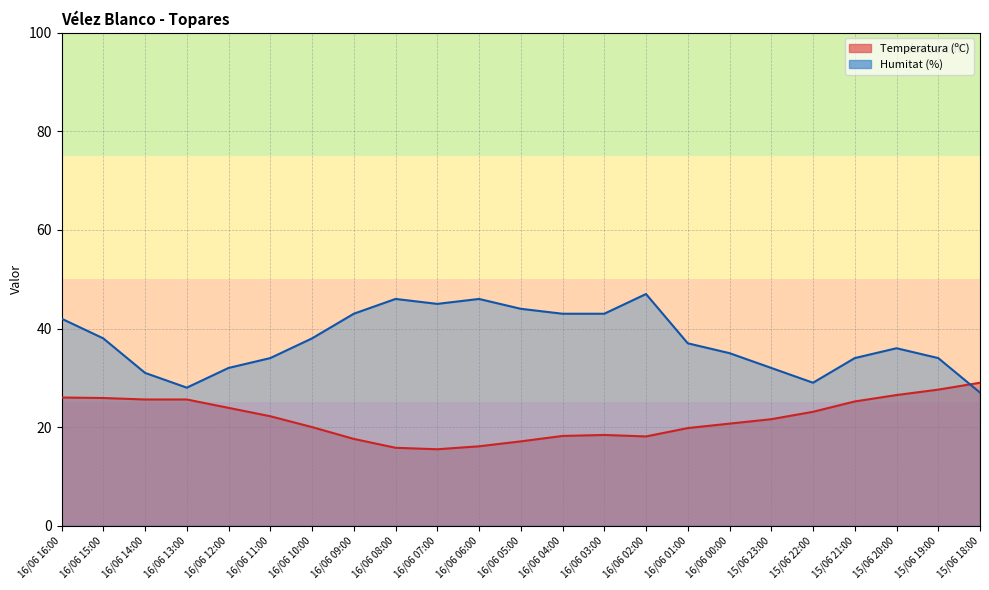

Which category has the highest value across all series?

16/06 02:00